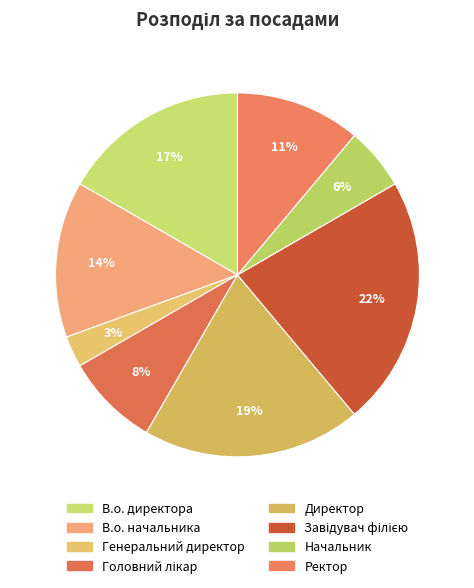

Combined, what portion of the pie is Головний лікар and В.о. директора?

25.0%